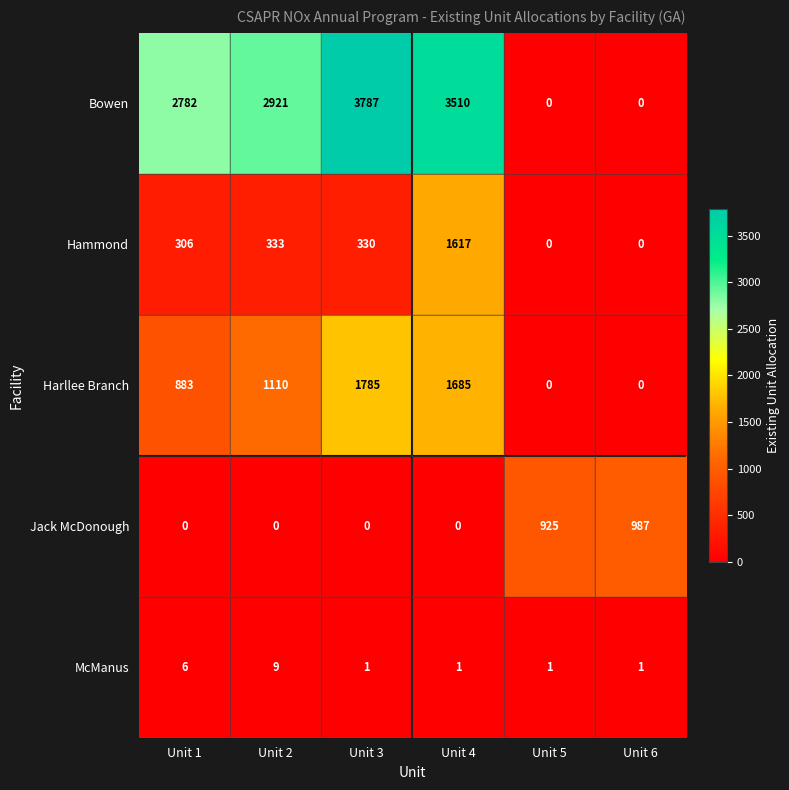

Reading left to right, transcribe all the data shown in this chart.

Bowen: 2782	2921	3787	3510	0	0
Hammond: 306	333	330	1617	0	0
Harllee Branch: 883	1110	1785	1685	0	0
Jack McDonough: 0	0	0	0	925	987
McManus: 6	9	1	1	1	1